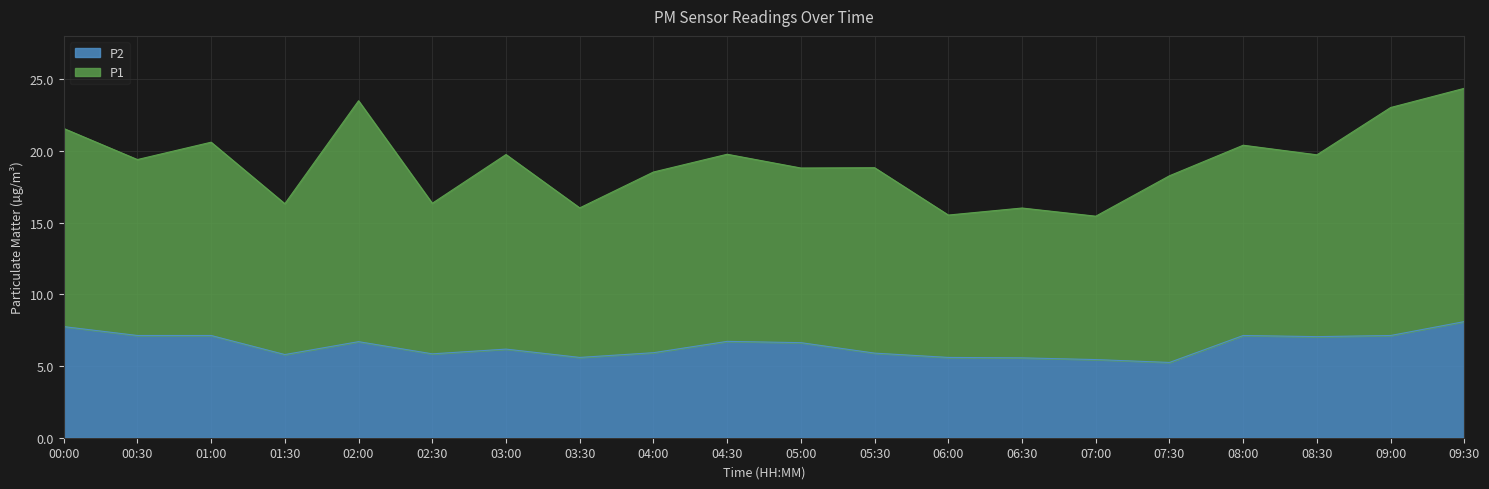

What is the maximum value for P2?

8.1